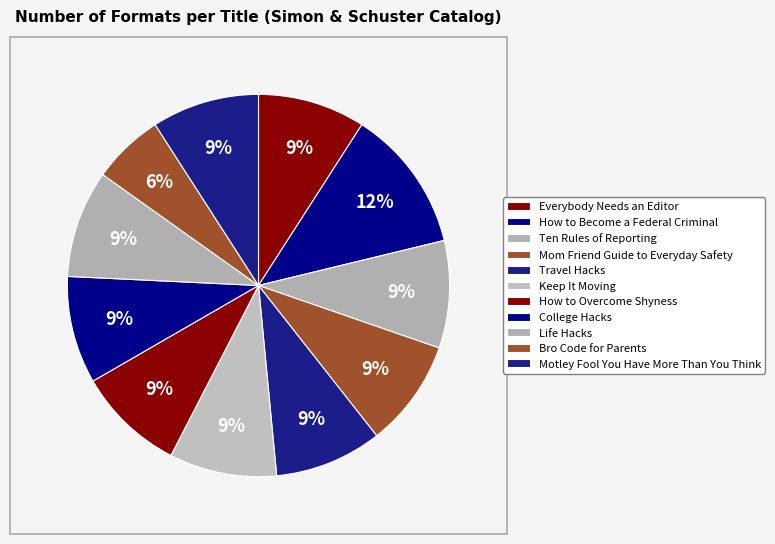

Rank the categories by value from lowest to highest.

Bro Code for Parents, Everybody Needs an Editor, Ten Rules of Reporting, Mom Friend Guide to Everyday Safety, Travel Hacks, Keep It Moving, How to Overcome Shyness, College Hacks, Life Hacks, Motley Fool You Have More Than You Think, How to Become a Federal Criminal